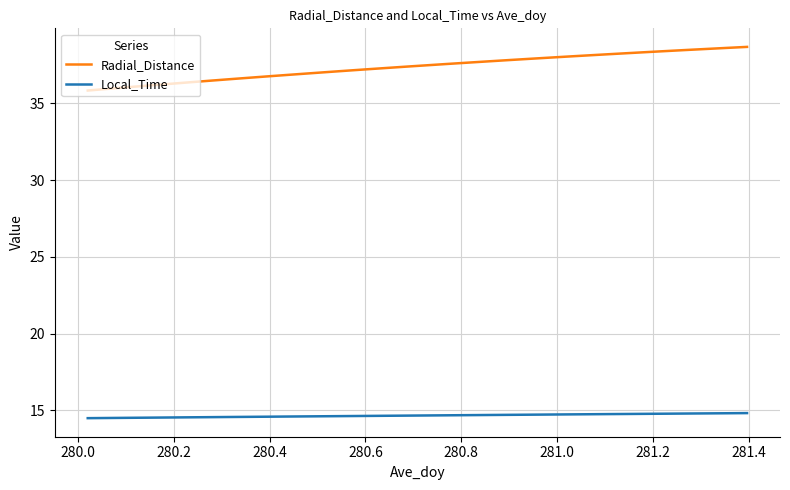

What is the highest value of the Radial_Distance series?

38.7